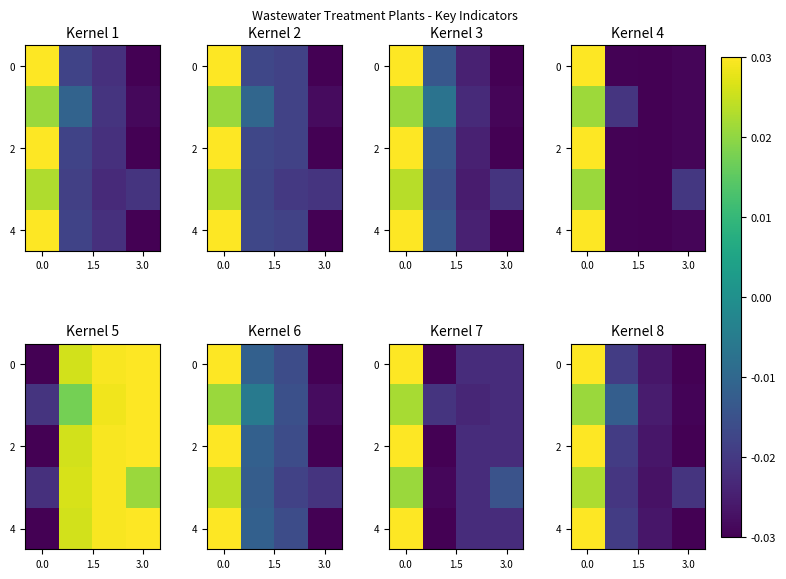

What is the difference between the maximum and second lowest values in the 2 series?

0.1